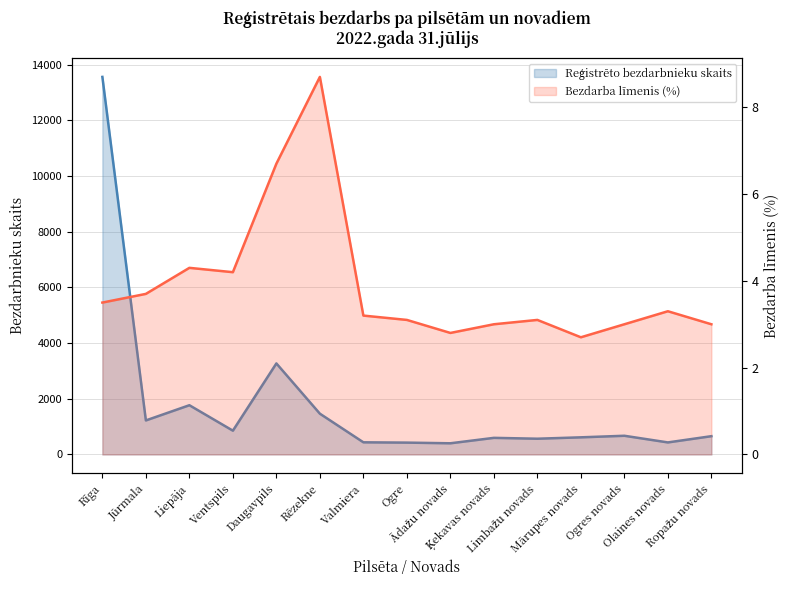

How many data points in Bezdarba līmenis (%) līnija are above 3?

10